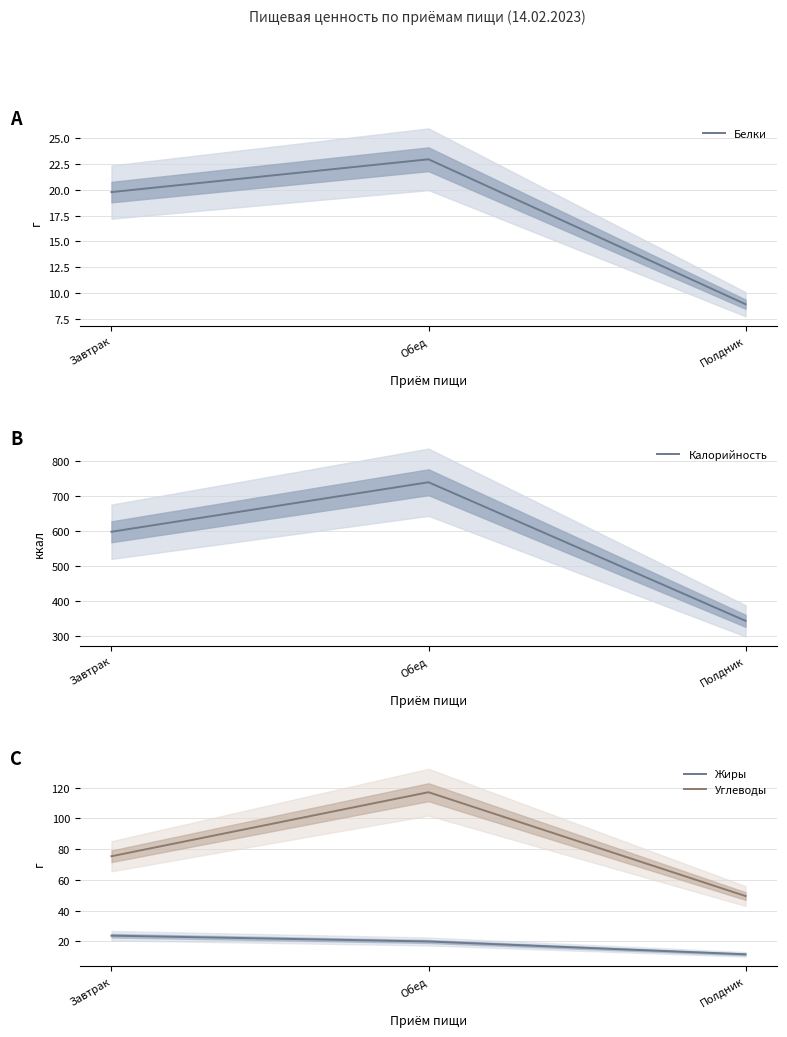

Which series has the widest spread of values?

Калорийность